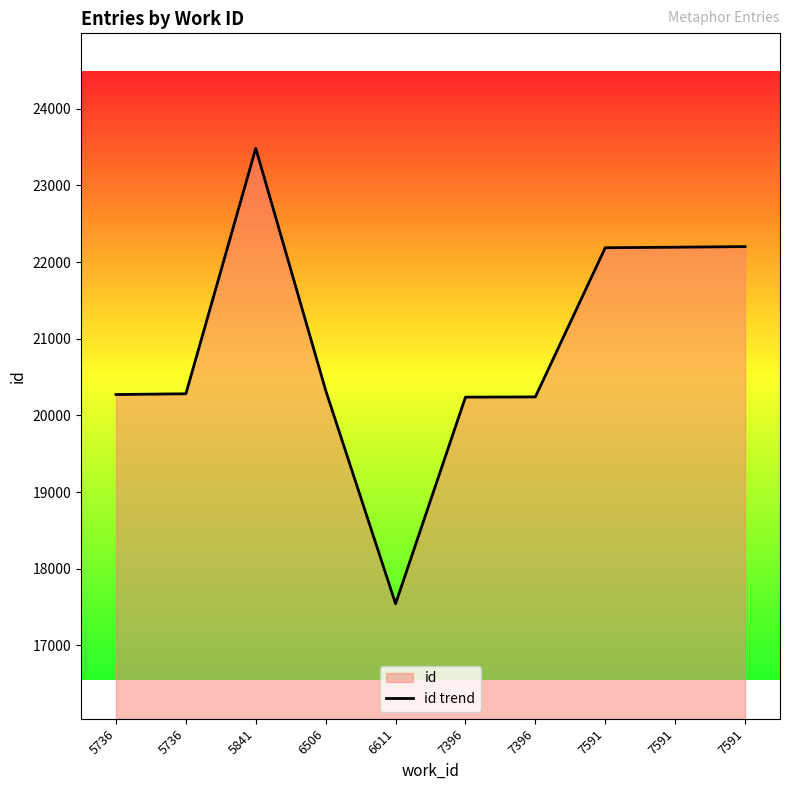

What is the ratio of the value at 6506 to the value at 6611?

1.2